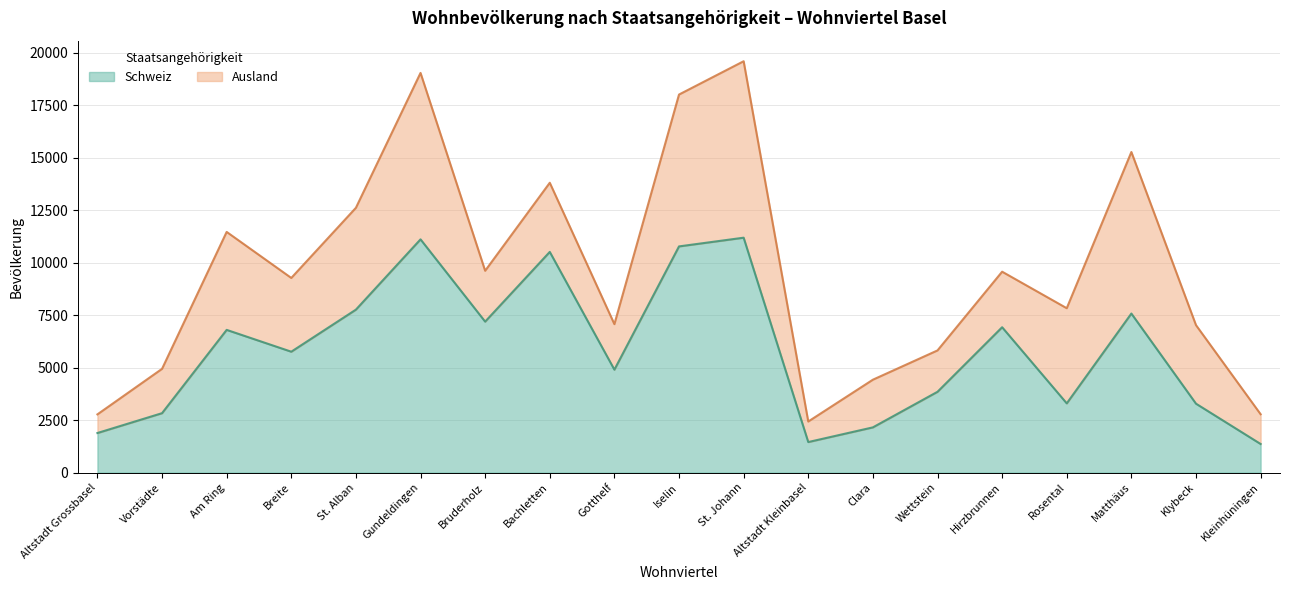

True or false: Schweiz has a value of 11185 at St. Johann.

True